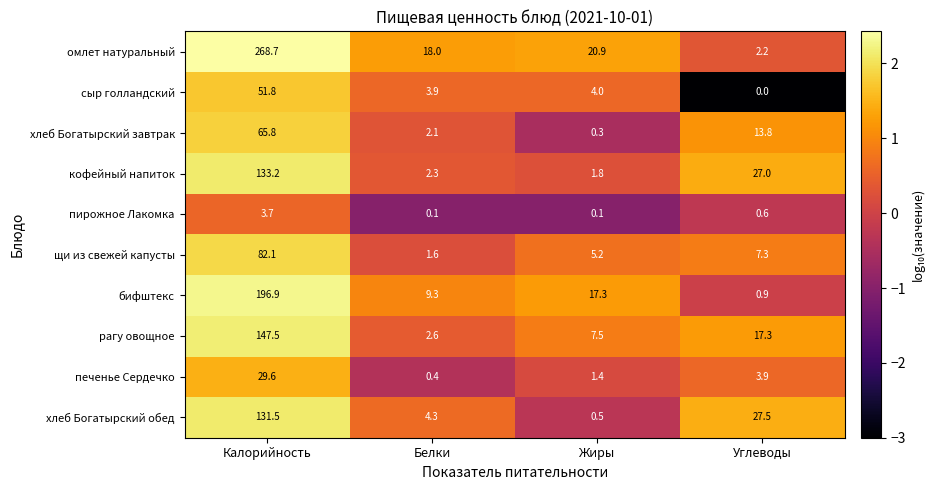

Between Калорийность and Углеводы, which series saw the biggest shift?

омлет натуральный